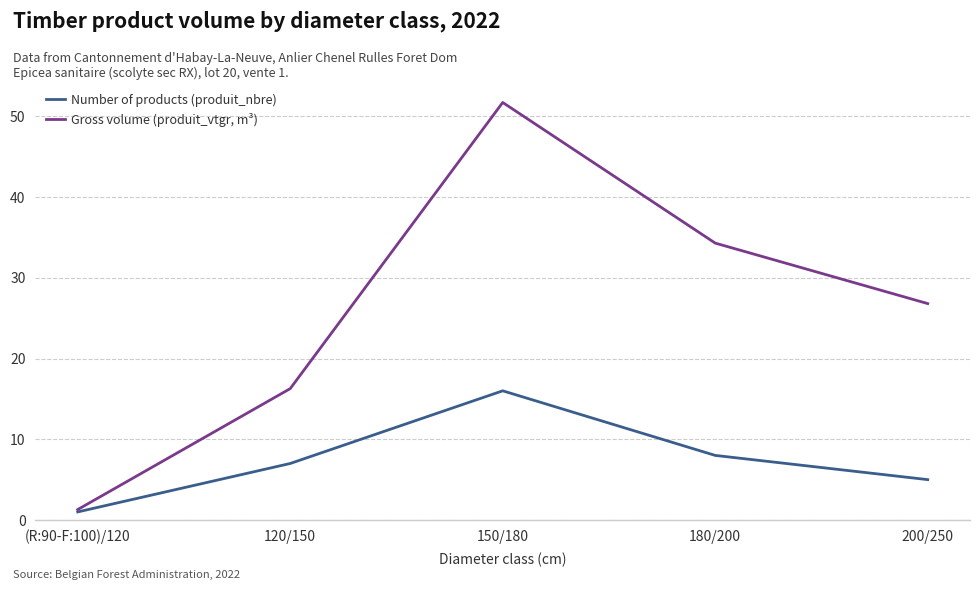

What is the sum of the Gross volume (produit_vtgr, m³) values at 200/250 and (R:90-F:100)/120?

28.1